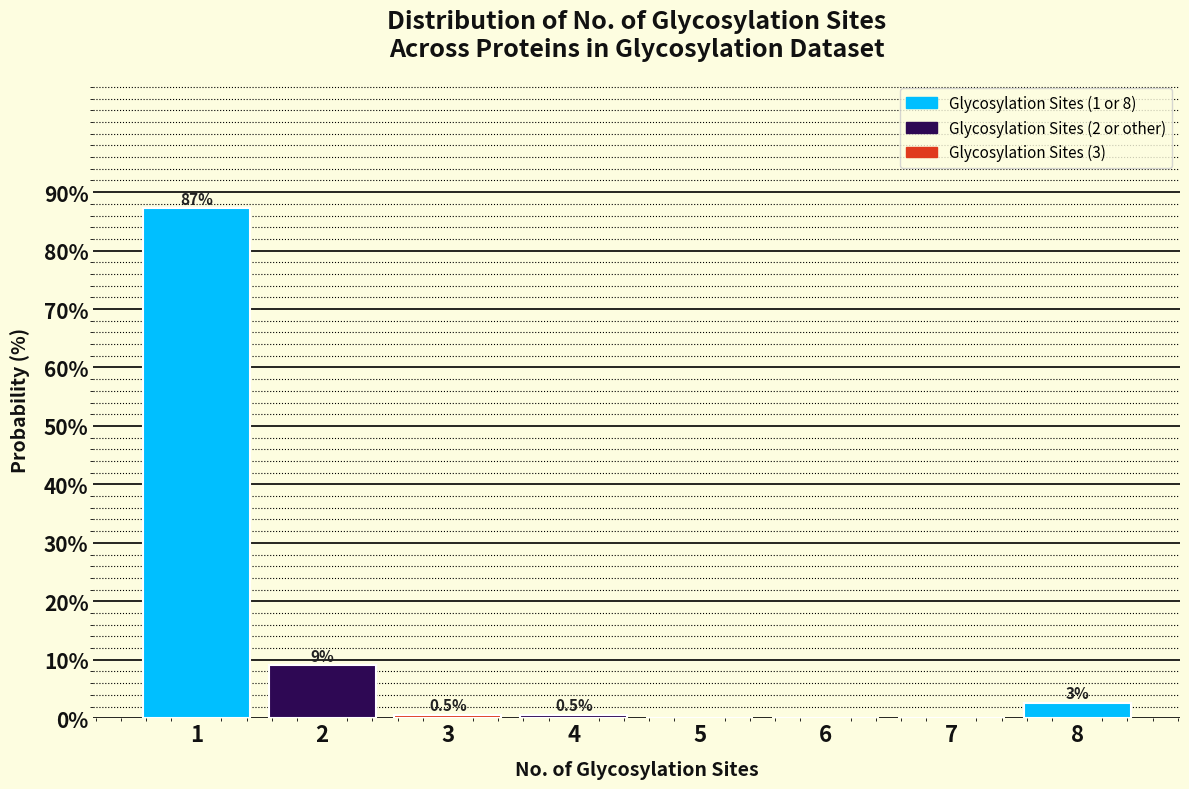

Which range on the x-axis has the tallest bar?

0.5 to 1.5